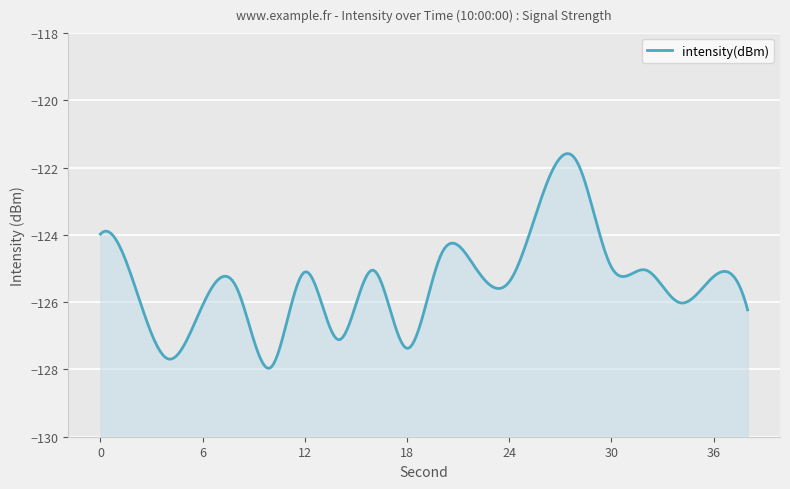

Where is the first local minimum?

4